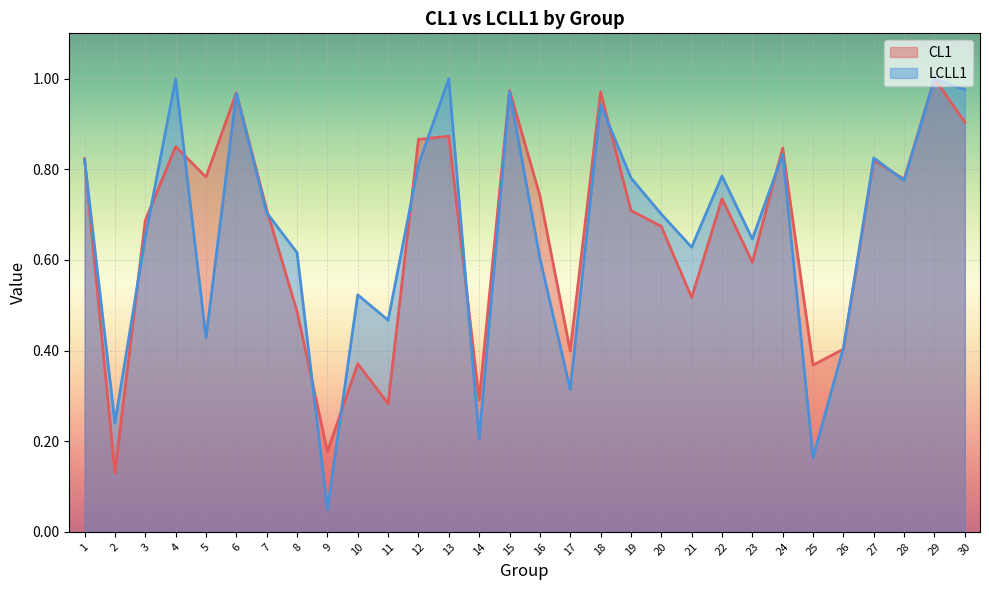

Which series ends up on top after the final intersection of CL1 and LCLL1?

LCLL1